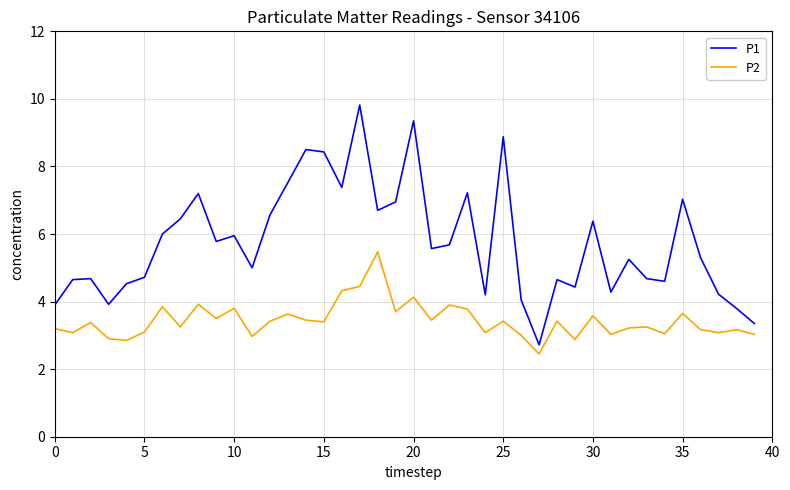

How many categories are shown in the chart?

40